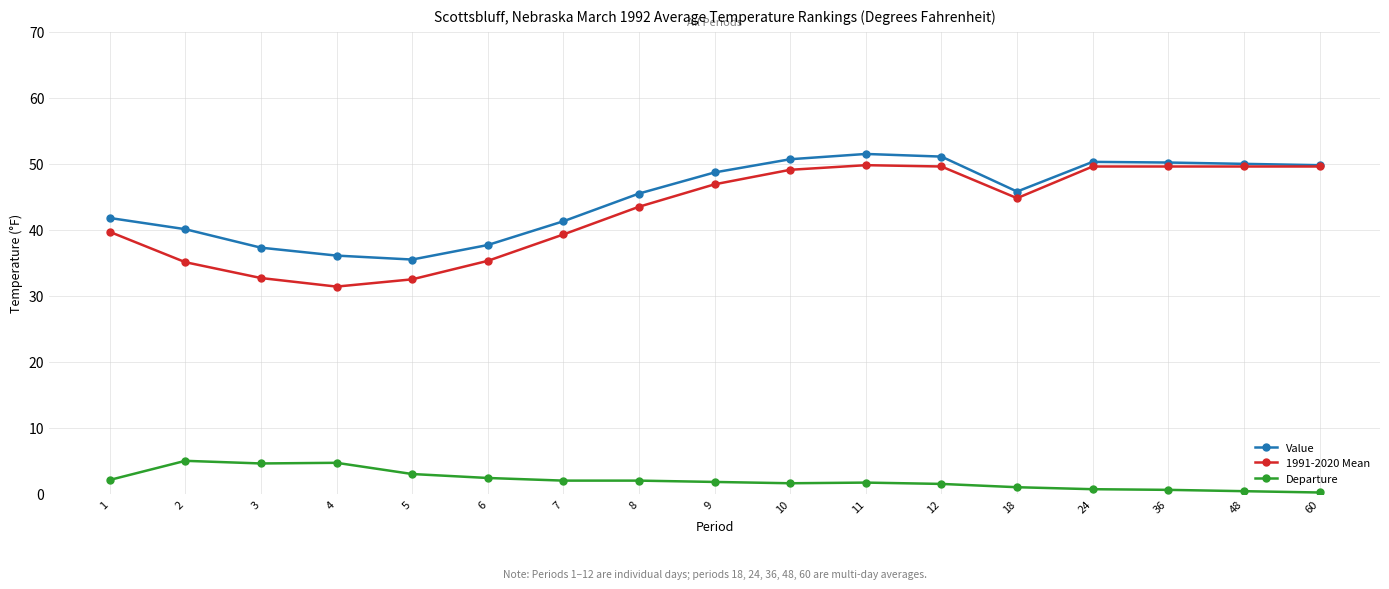

The 1991-2020 Mean series shows 31.5 at 60. True or false?

False